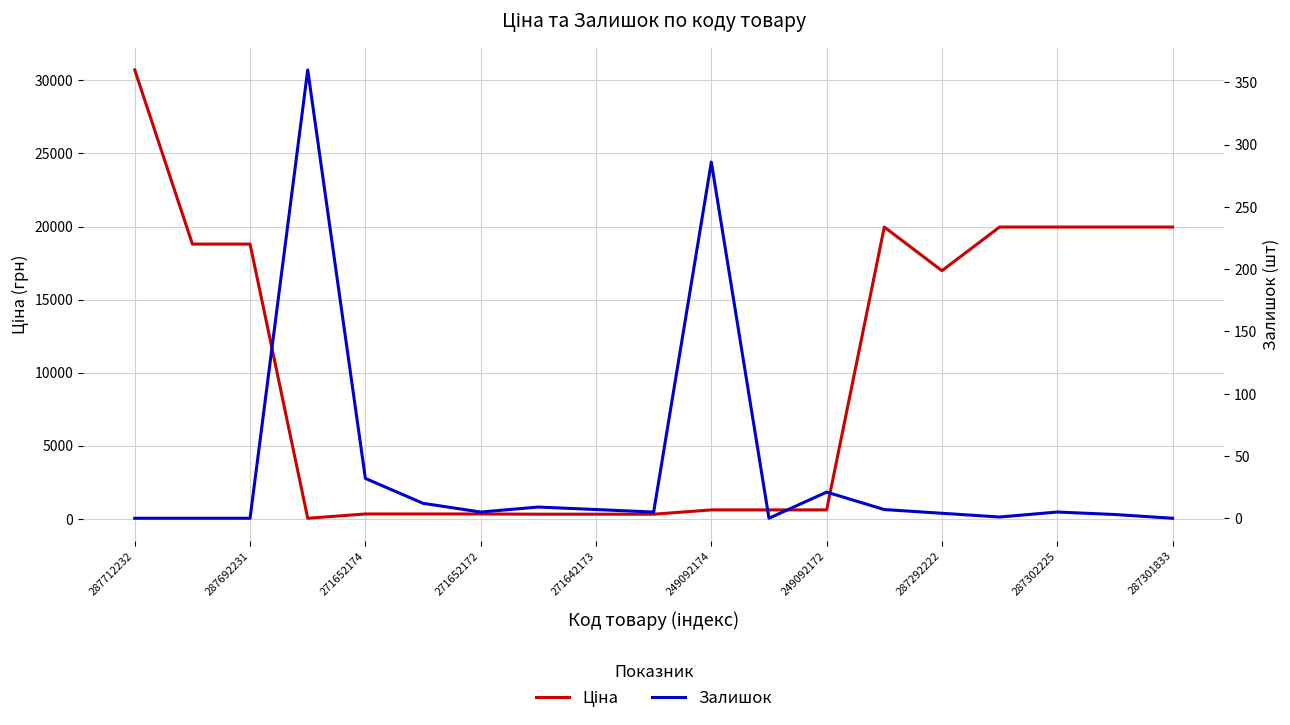

Which series has the widest spread of values?

Ціна